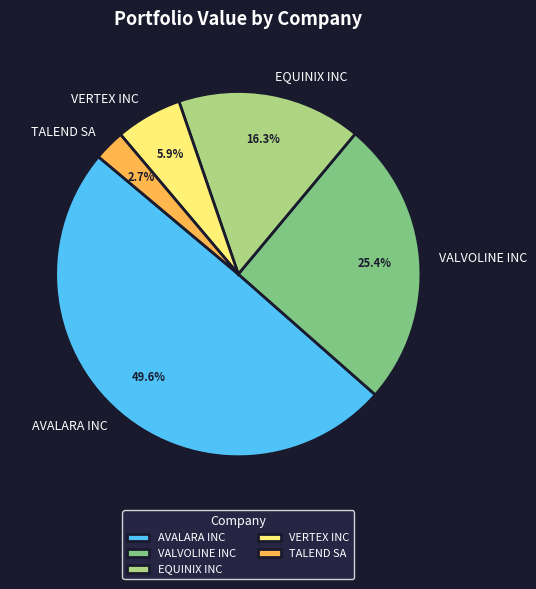

To the nearest percent, what portion does AVALARA INC represent?

50%